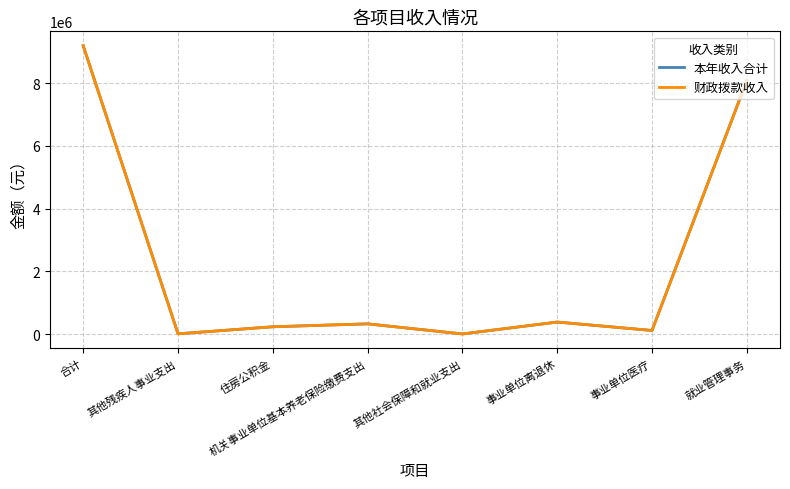

Is this an area chart (filled region under the line)?

No